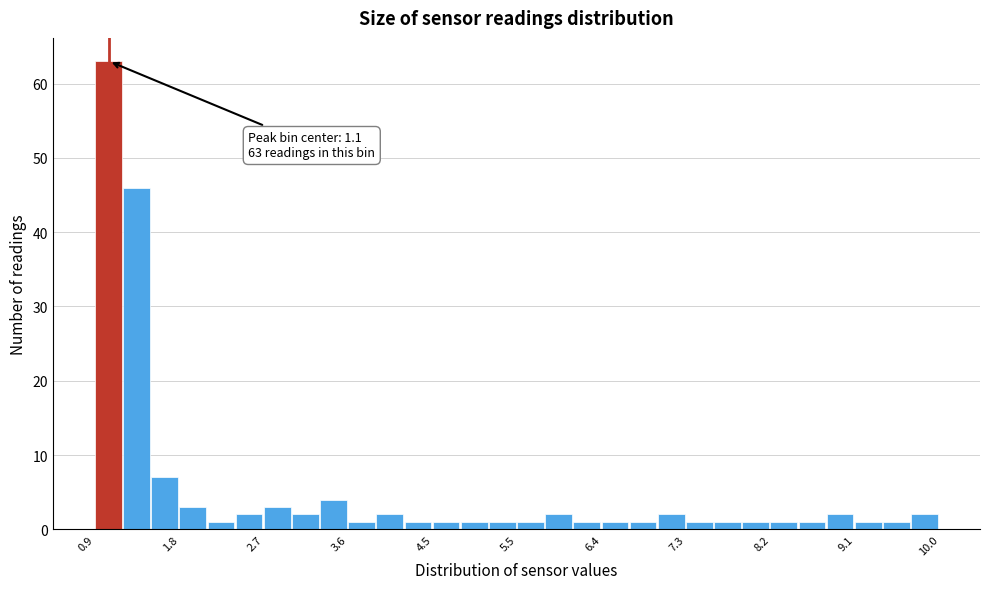

Read against the x-axis, roughly where is the centre of the tallest bar?

1.0